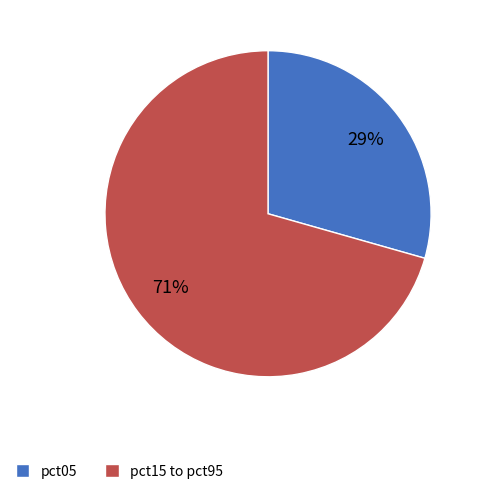

Which category has the biggest portion of the pie?

pct15 to pct95